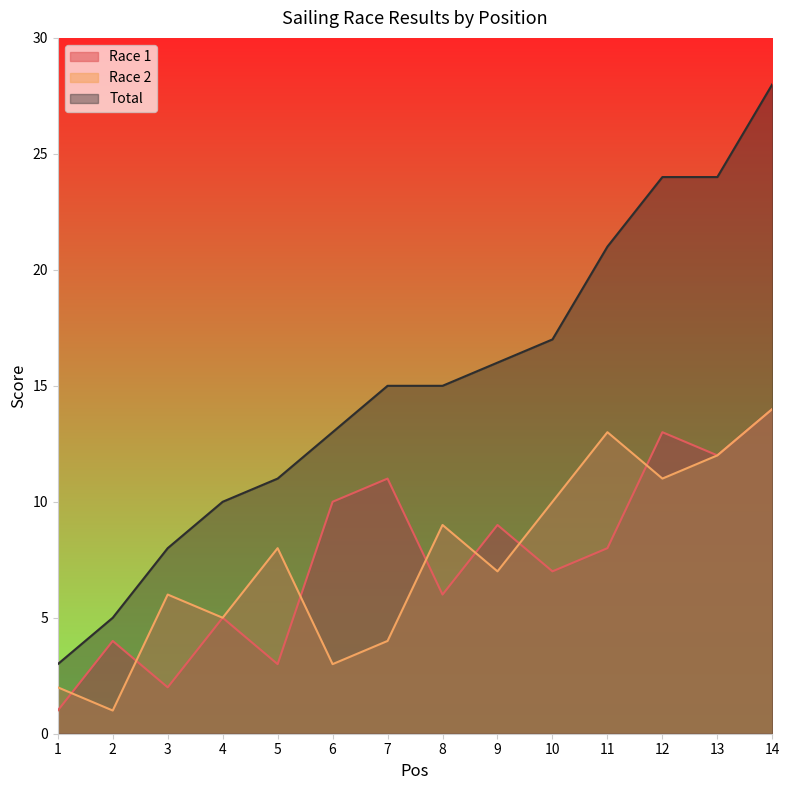

What are all the series names shown in the legend?

Race 1, Race 2, Total